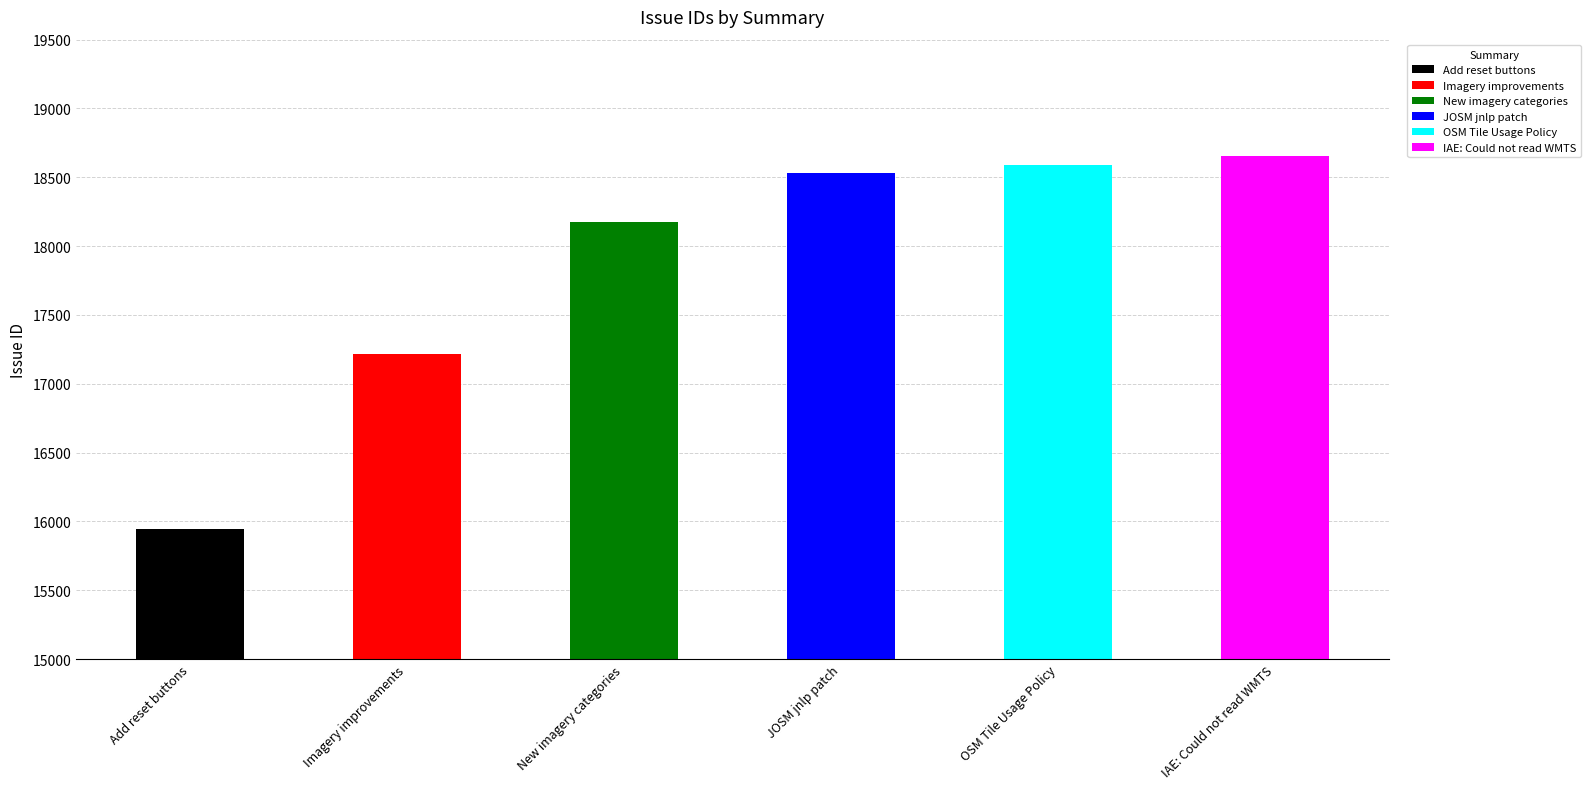

Which category has the highest value across all series?

IAE: Could not read WMTS